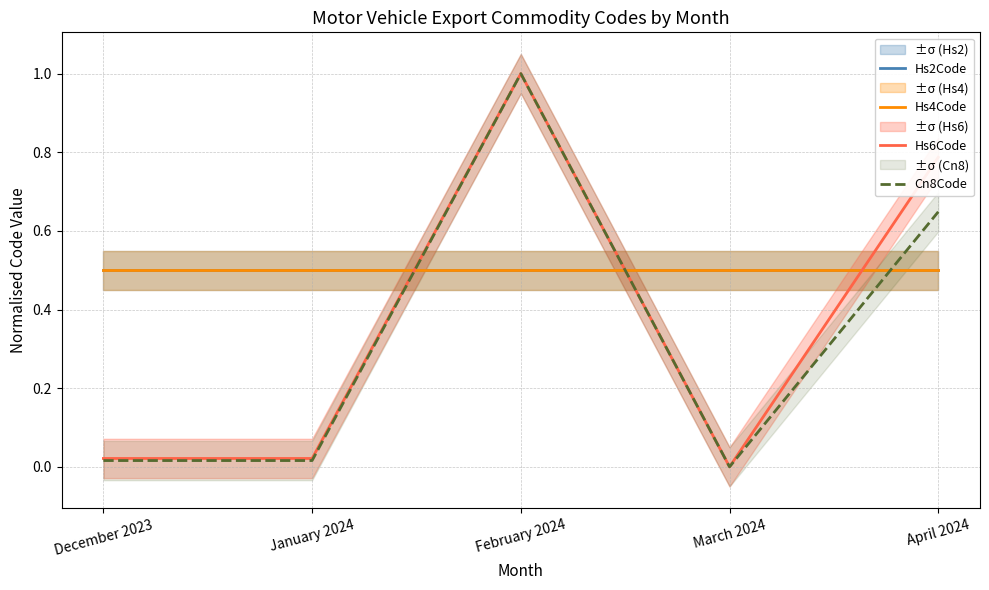

How many lines are shown in the chart?

4